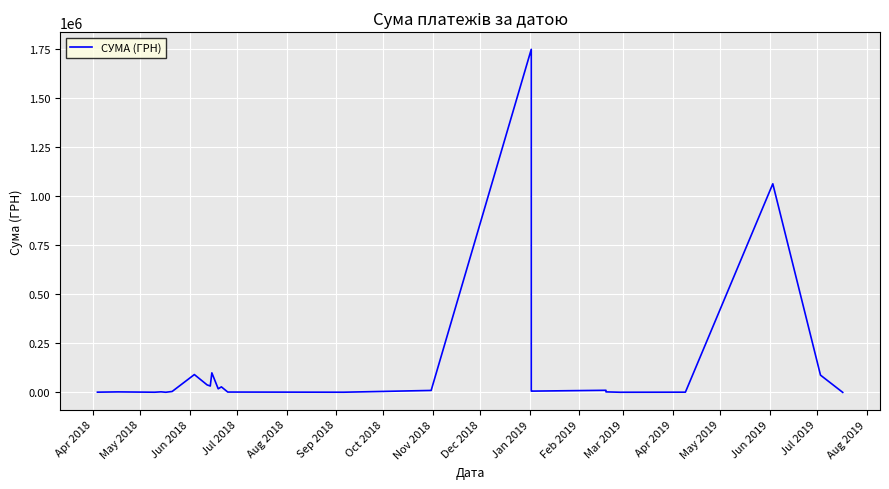

Where is the first local minimum?

Jun 2018